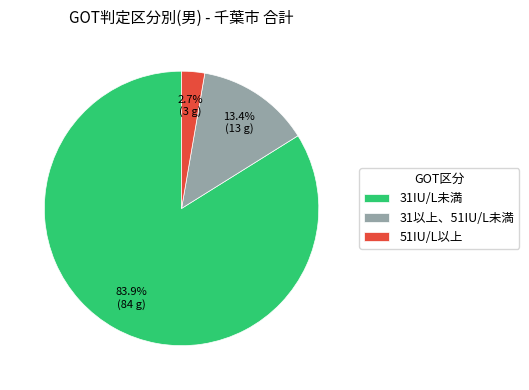

To the nearest percent, what is the difference between the largest and smallest slice percentages?

81%